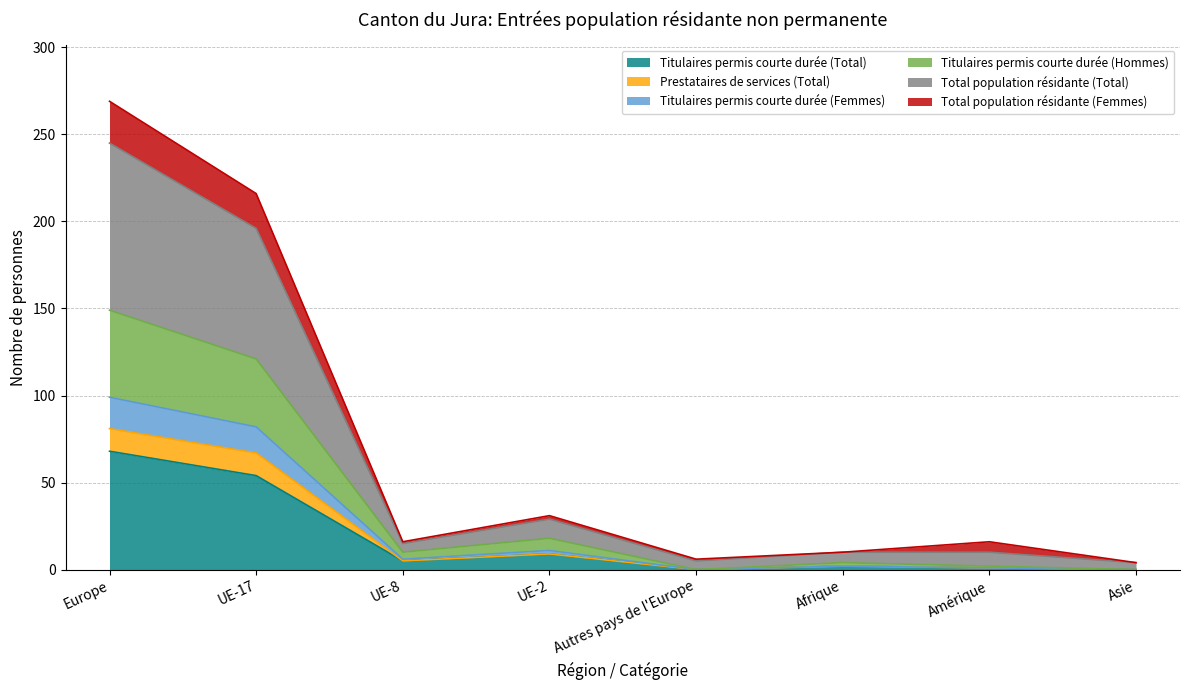

Does the chart have visible grid lines?

Yes